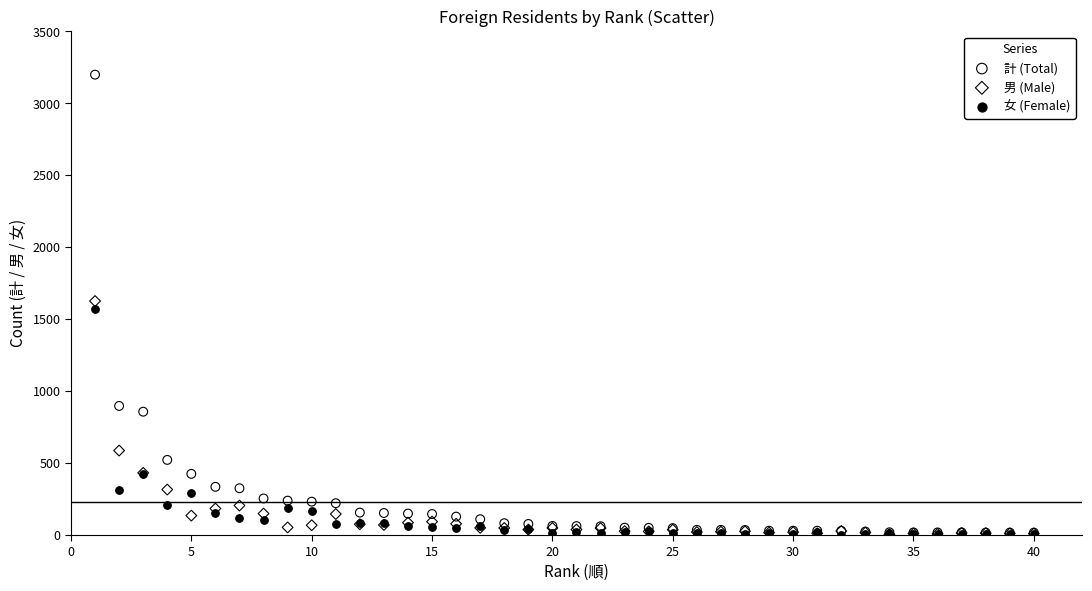

In the 男 (Male) series, what Y value is closest to 815?

587